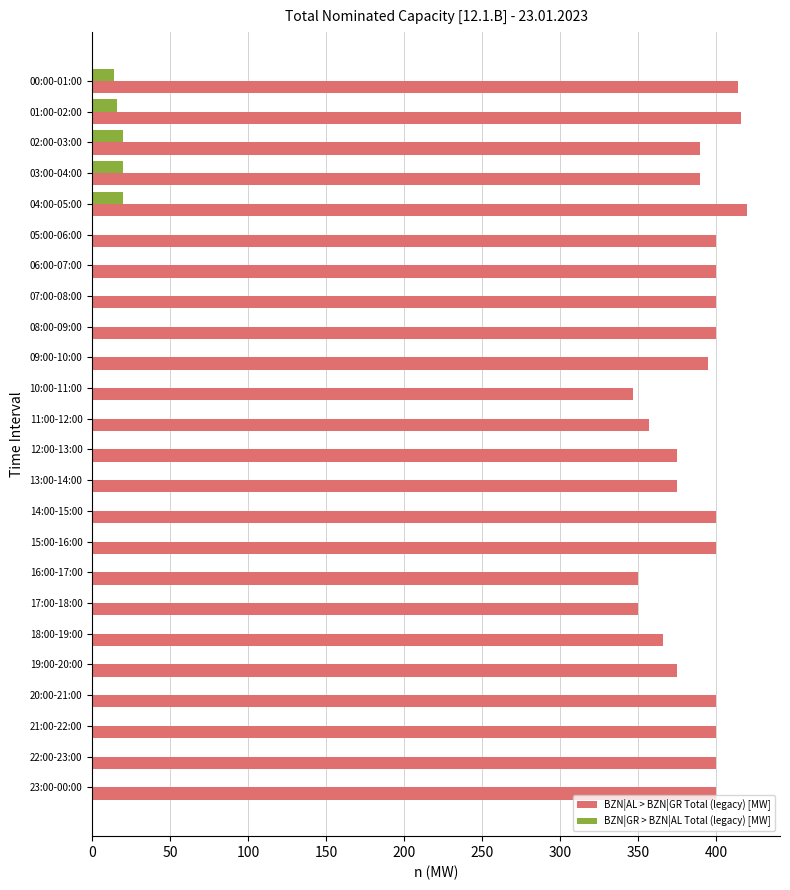

Is the value of BZN|GR > BZN|AL Total (legacy) [MW] at 14:00-15:00 greater than the value of BZN|AL > BZN|GR Total (legacy) [MW] at 11:00-12:00?

No